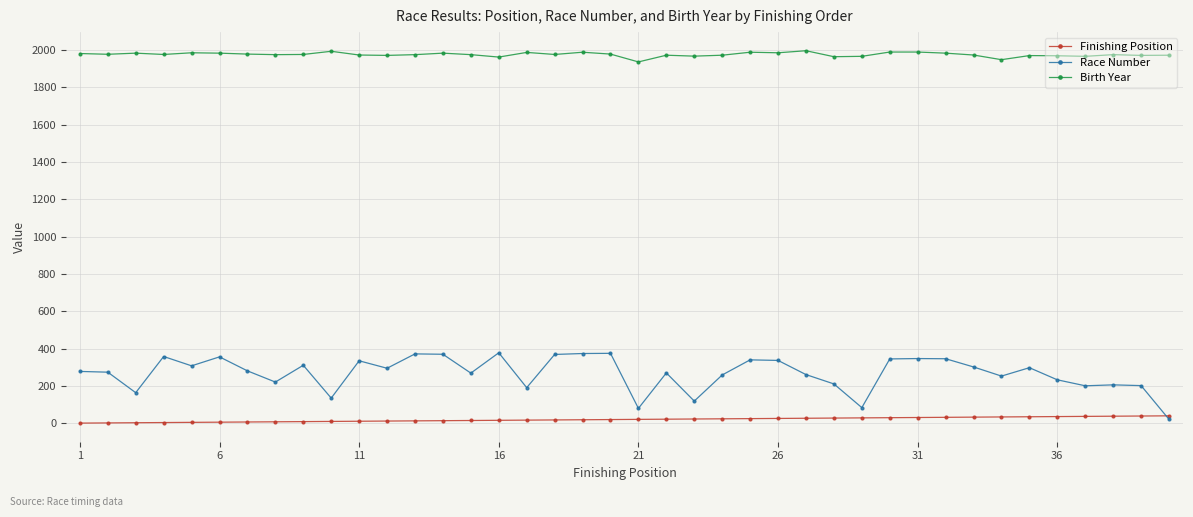

True or false: Birth Year and Race Number cross at least once.

False